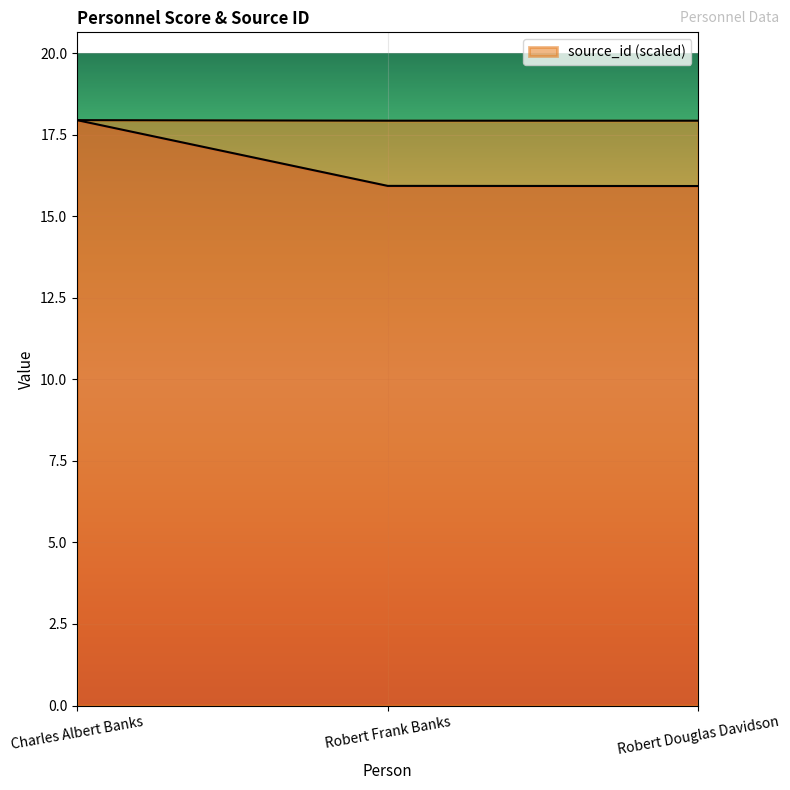

Reading left to right, transcribe all the data shown in this chart.

_score: Charles Albert Banks=17.9	Robert Frank Banks=15.9	Robert Douglas Davidson=15.9
source_id: Charles Albert Banks=17.9	Robert Frank Banks=17.9	Robert Douglas Davidson=17.9